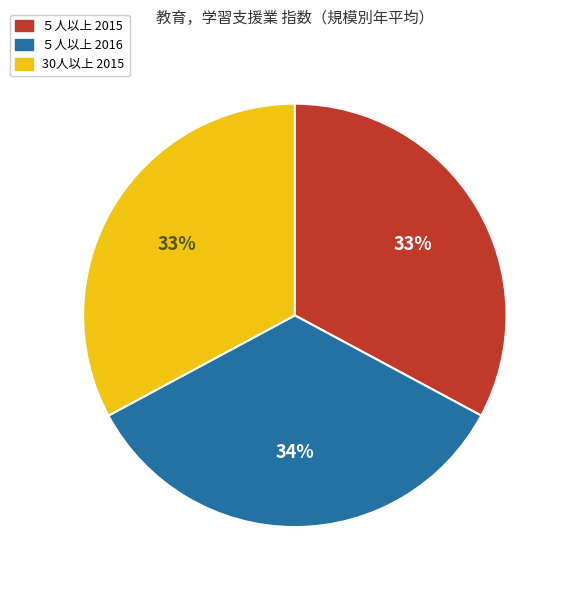

Combined, do ５人以上 2015 and 30人以上 2015 account for over 50%?

Yes